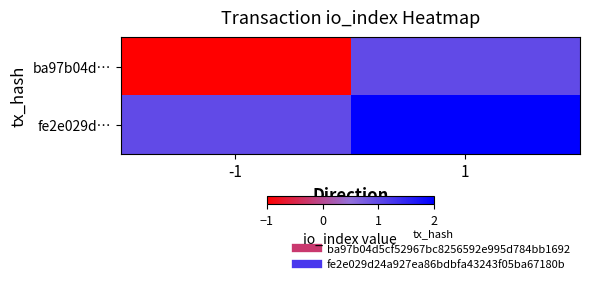

At which category does the chart reach its peak across all series?

1